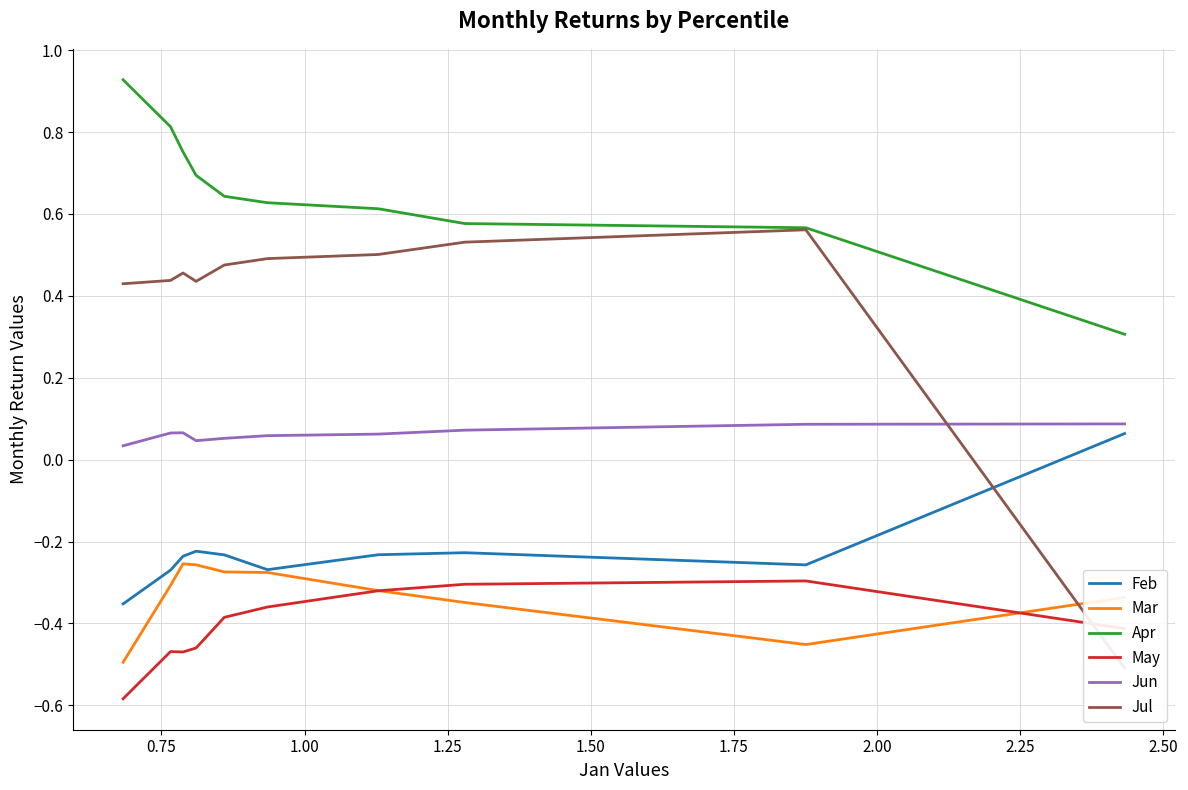

What is the minimum value for Mar?

-0.5